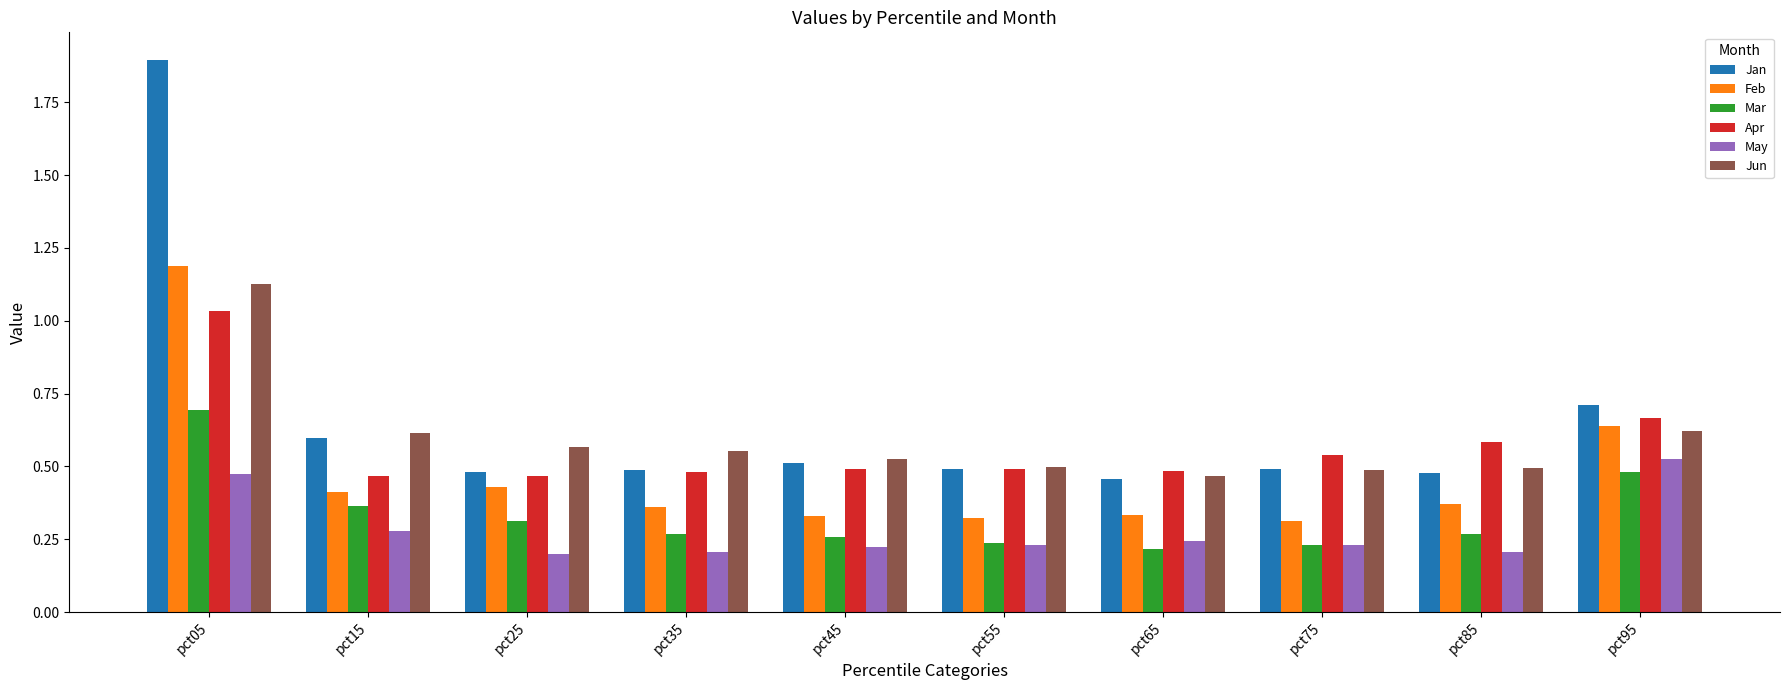

Which series has the widest spread of values?

Jan